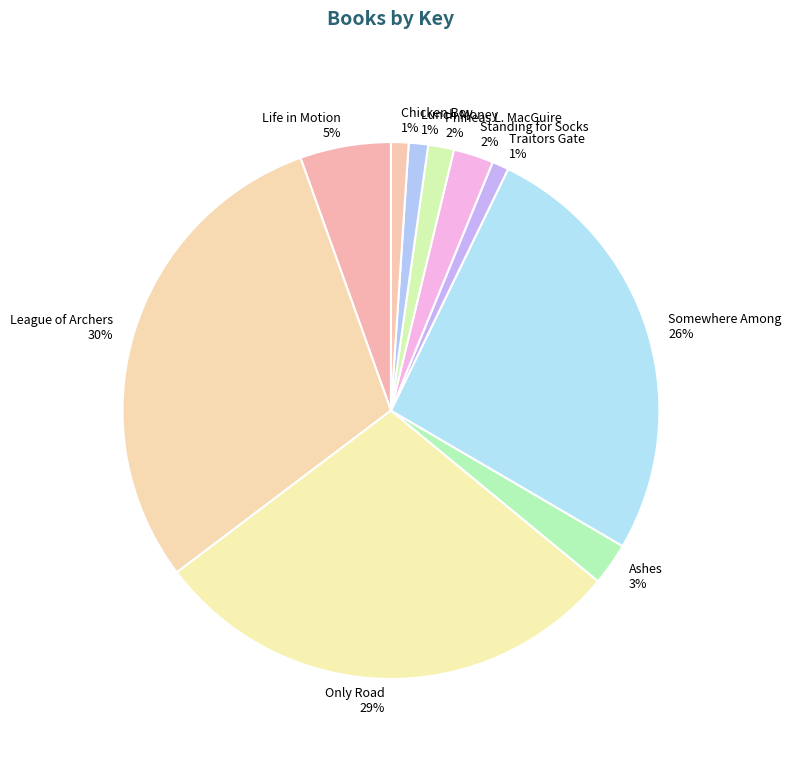

To the nearest percent, what percentage of the pie is Ashes?

3%